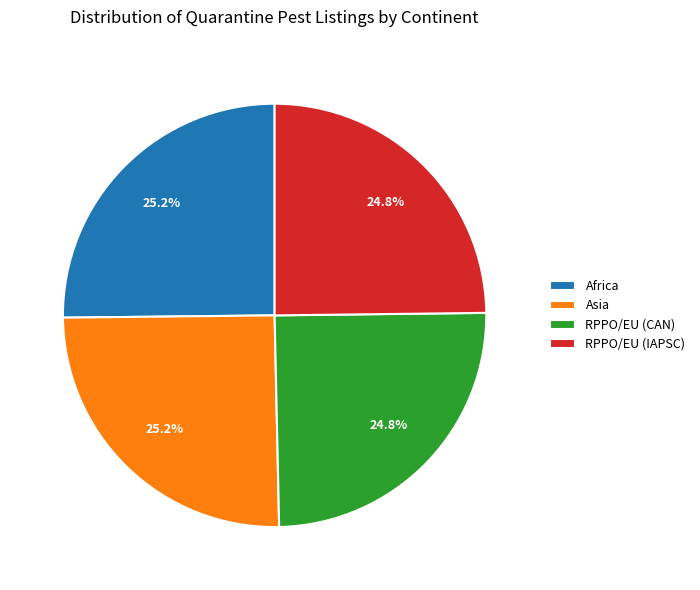

To the nearest percent, what percentage of the pie is Asia?

25%